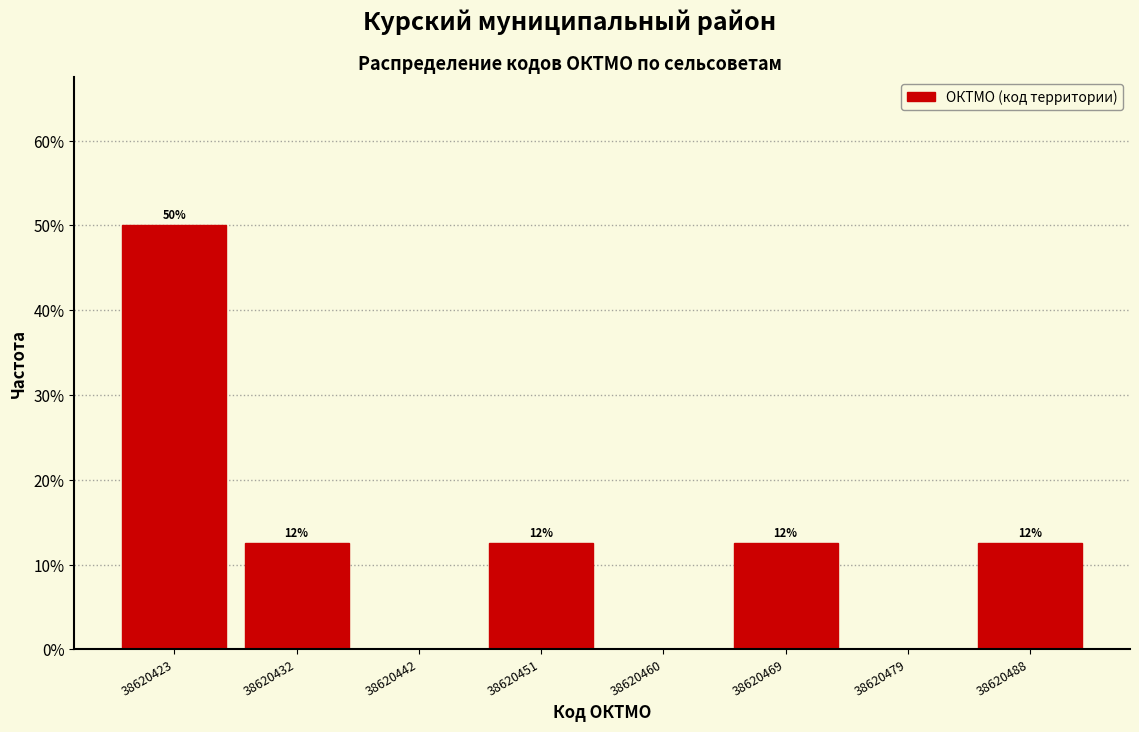

Are the bars horizontal?

No